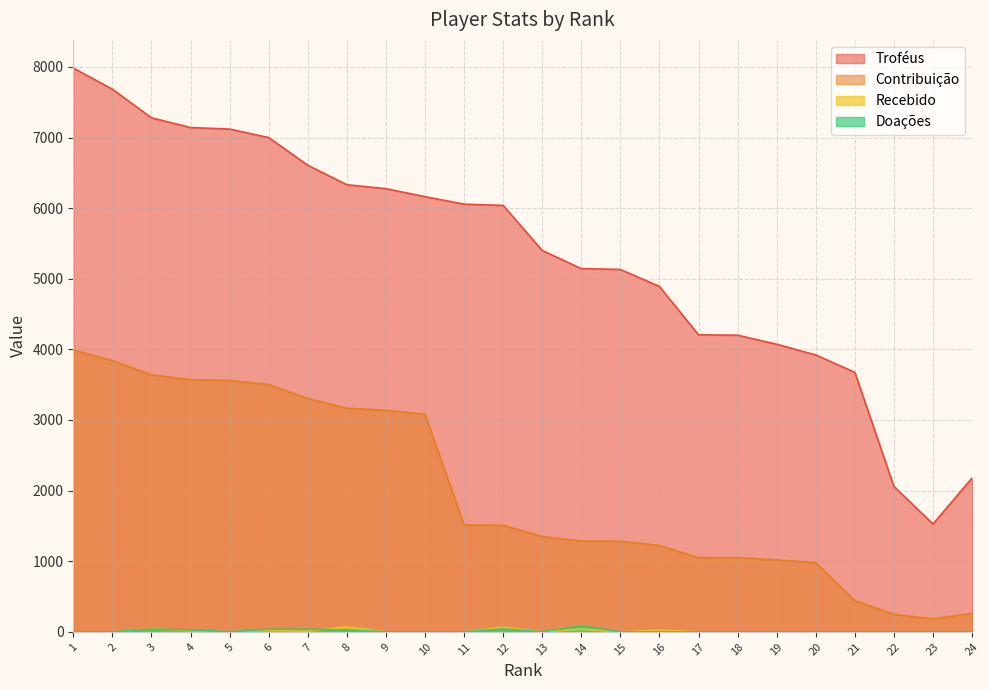

True or false: Troféus and Doações intersect in this chart.

False